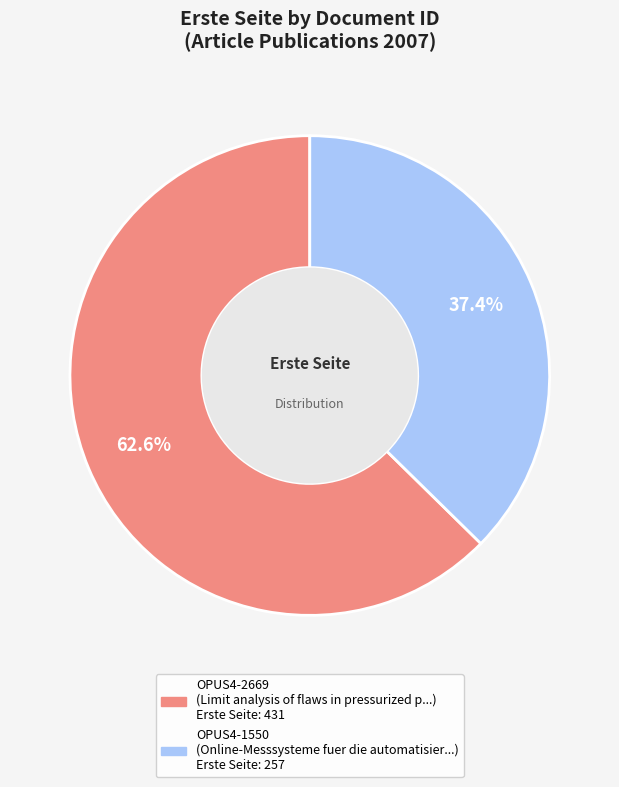

How much of the chart is everything except OPUS4-1550?

62.6%